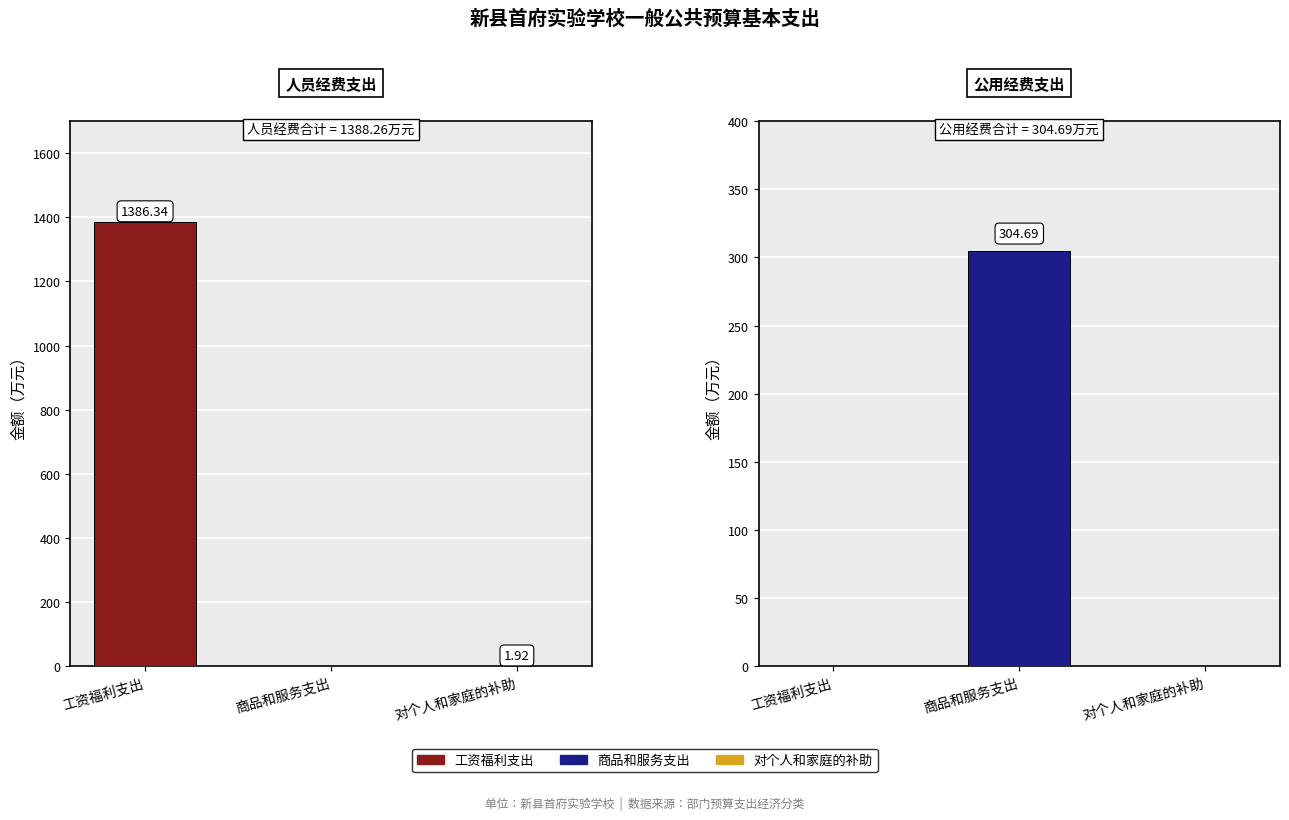

What is the total value across all series at 对个人和家庭的补助?

1.9